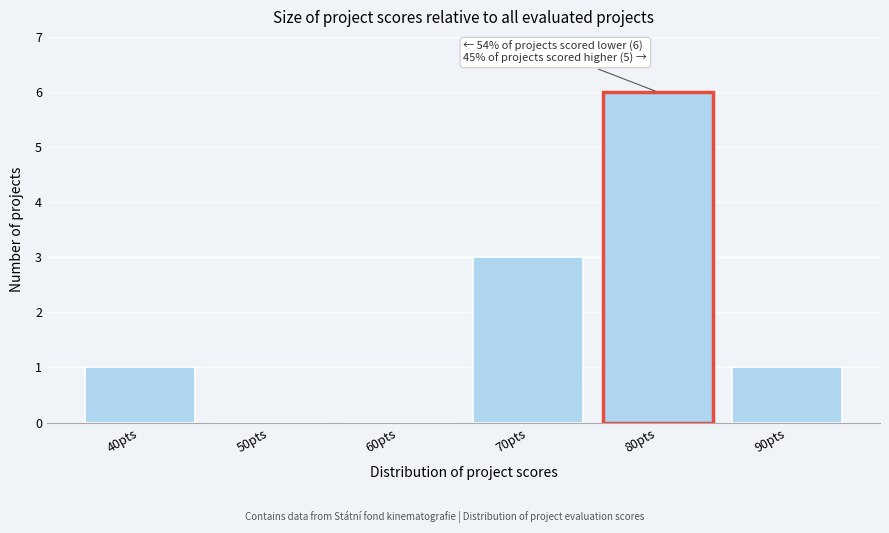

Reading left to right, extract all data points from this chart.

40pts=1	50pts=0	60pts=0	70pts=3	80pts=6	90pts=1